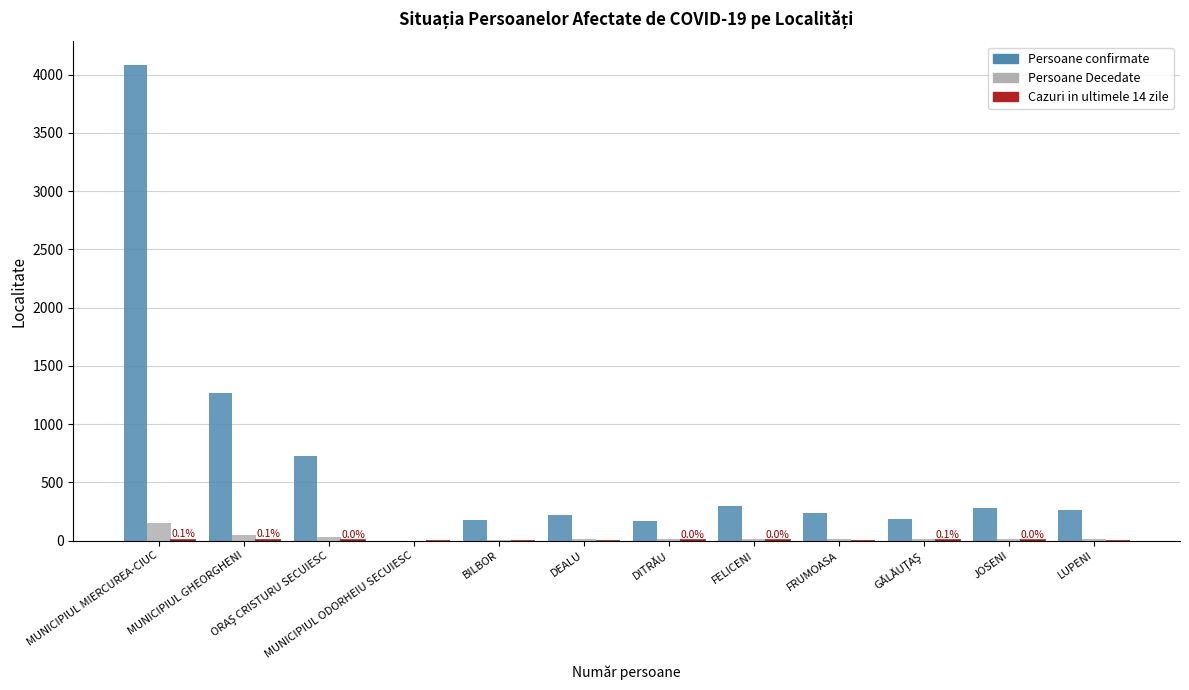

How many categories are shown in the chart?

12